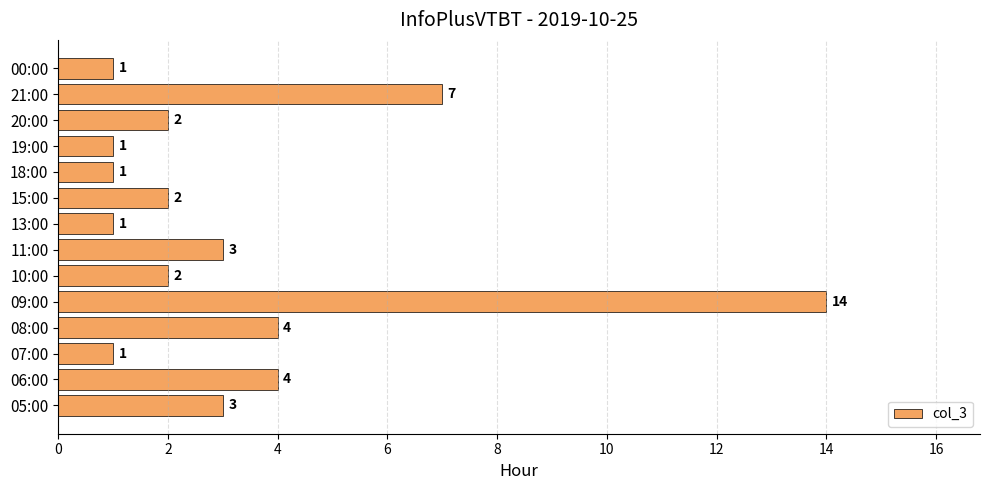

What value does the data have at 11:00?

3